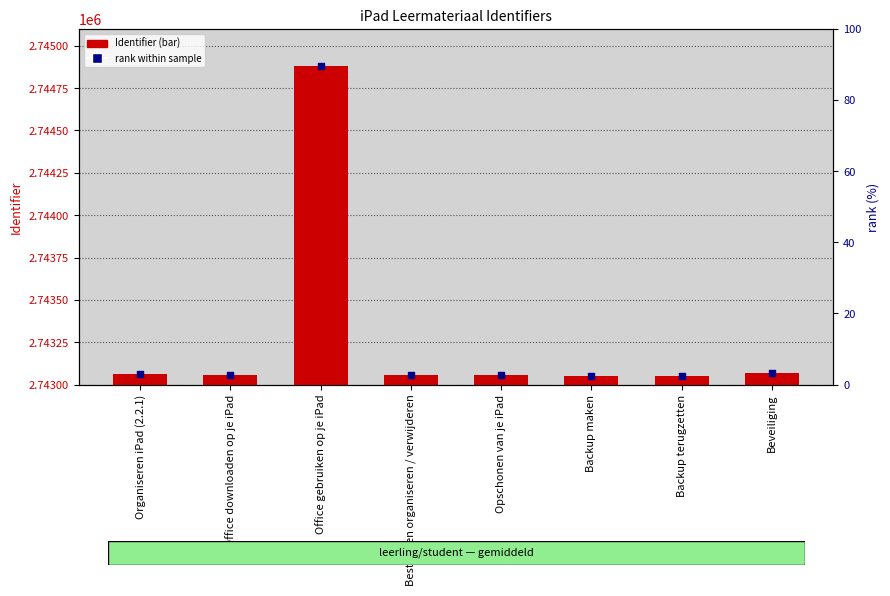

What is the total value across all series at Bestanden organiseren / verwijderen?

2743056.6